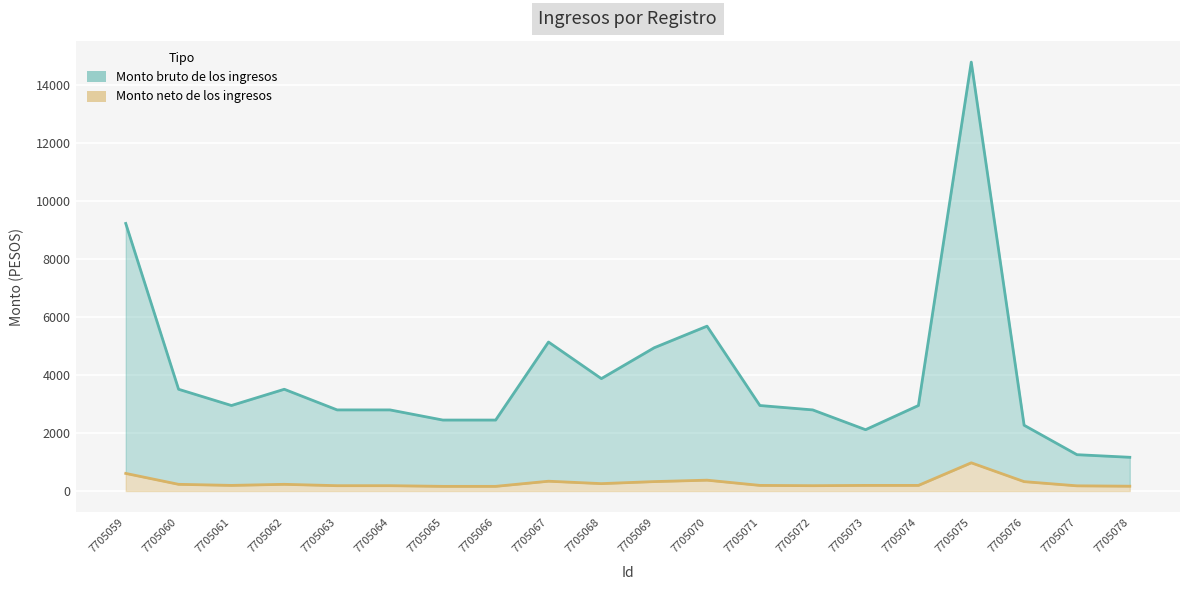

At which label does Monto neto de los ingresos reach its minimum?

7705065